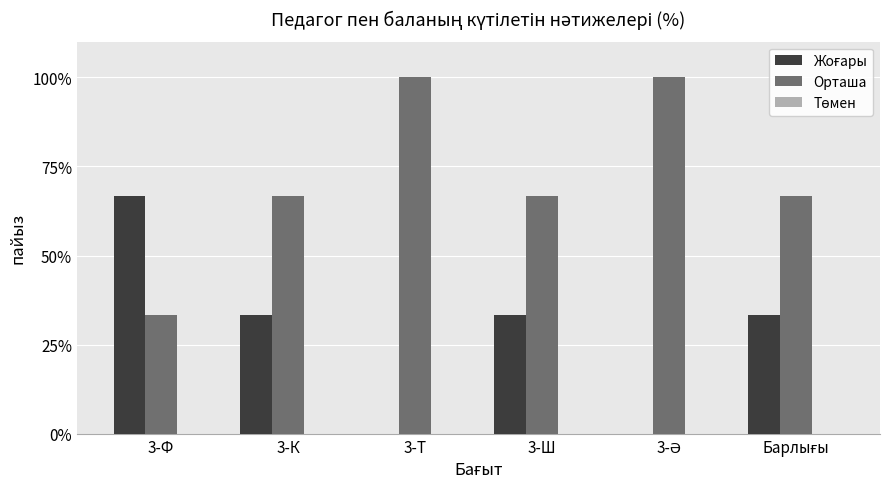

Which series has the largest total across all categories?

Орташа